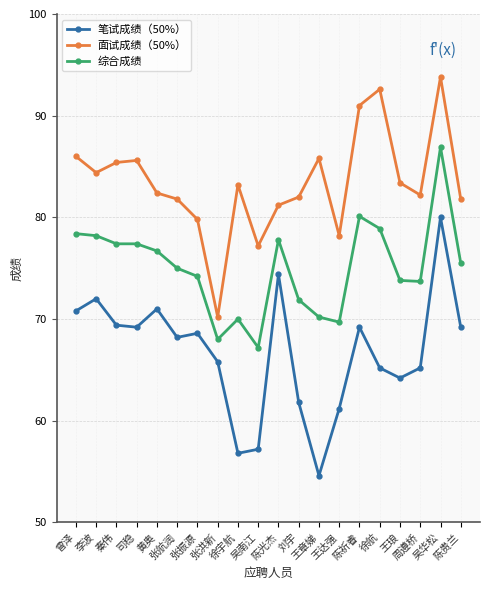

What is the label of the 13th point from the right?

张洪新